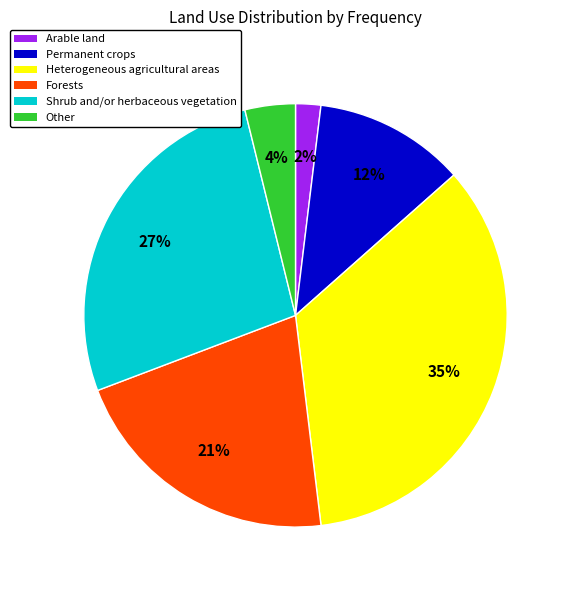

True or false: Arable land accounts for 11% of the total.

False